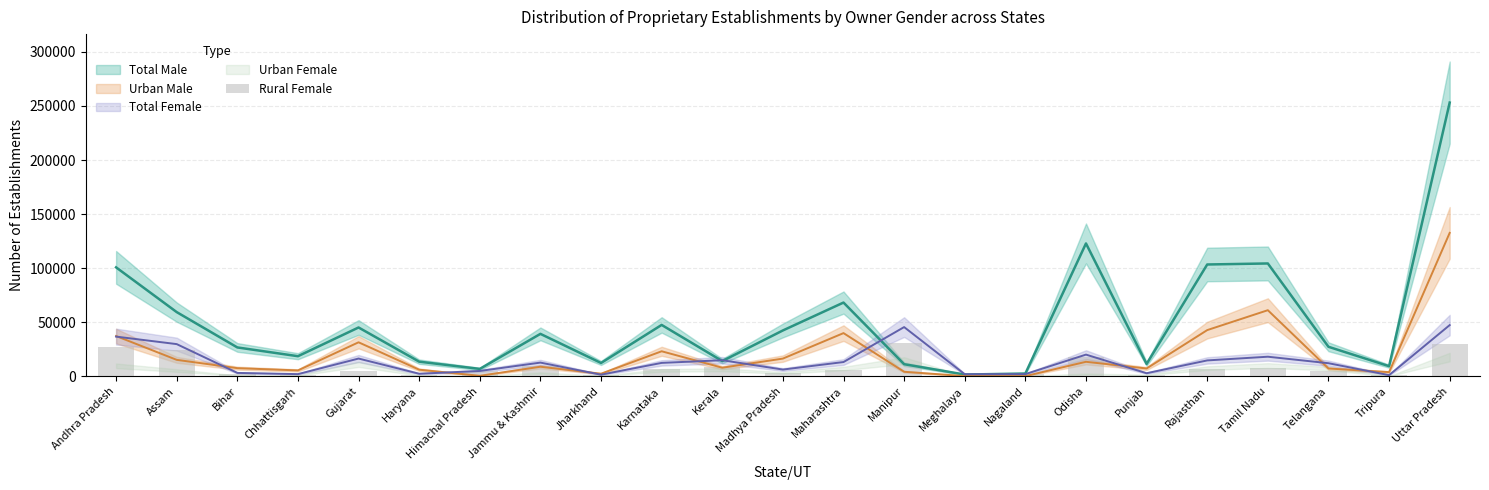

Does the chart contain any negative values?

No